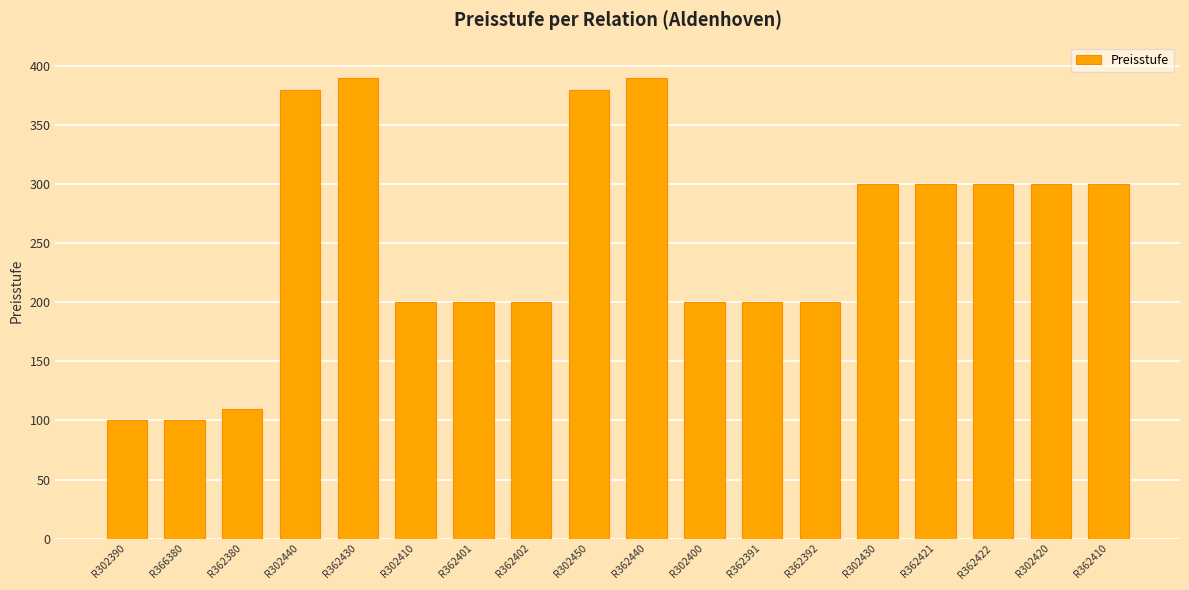

What is the value of the 1st bar from the left?

100